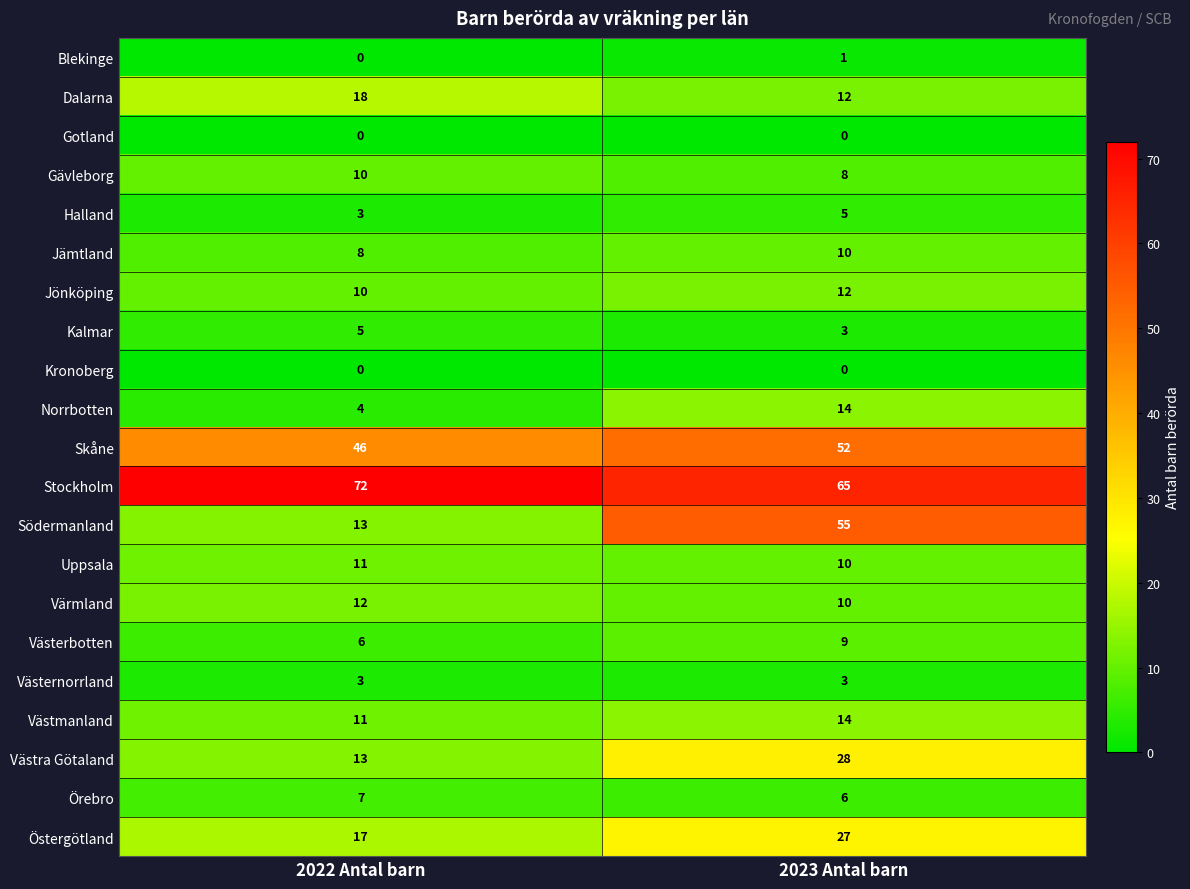

Is it true that Jönköping equals 13 at 2022 Antal barn?

False